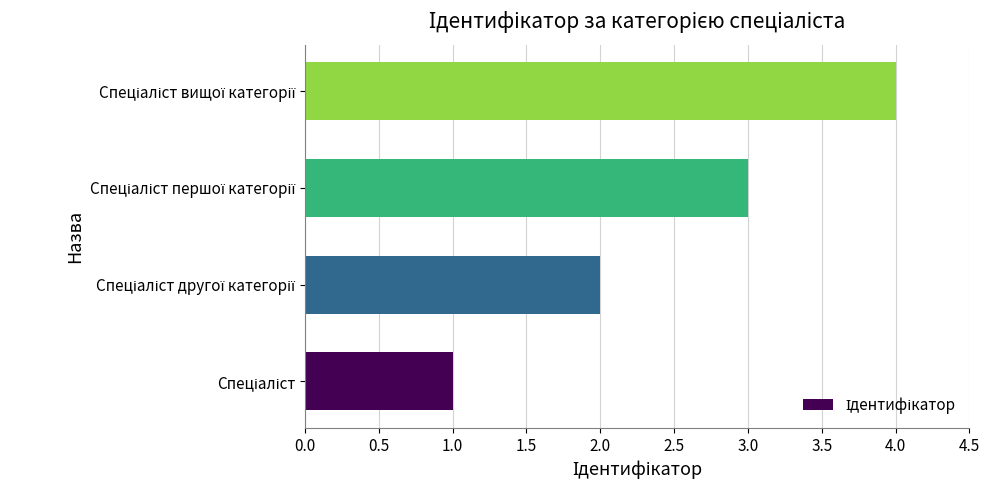

What is the greatest value displayed?

4